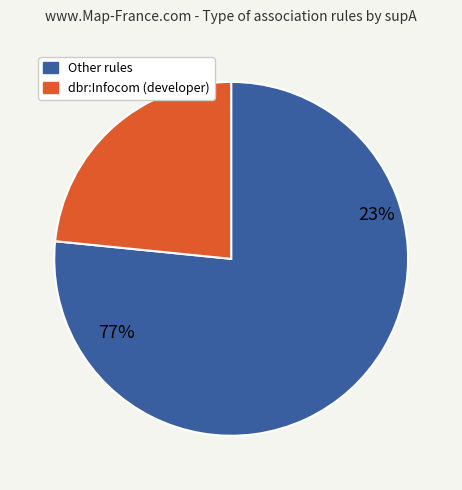

Is it true that dbr:AnvilNext (engine) is 24% of the pie?

False